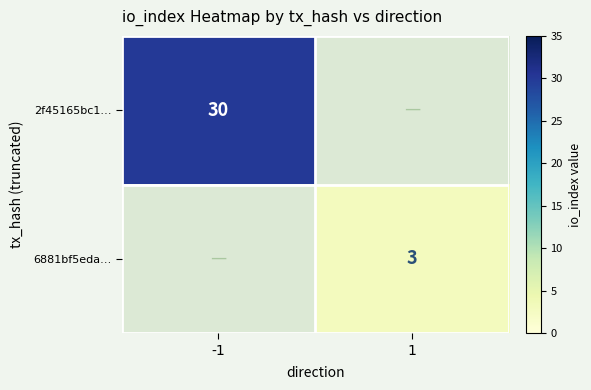

True or false: 6881bf5eda… has a value of 3 at 1.

True